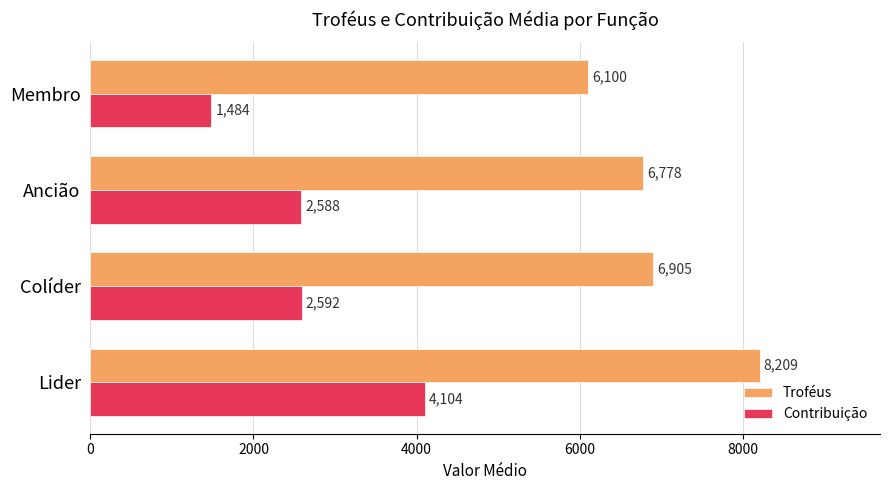

The Contribuição series shows 4528.8 at Ancião. True or false?

False